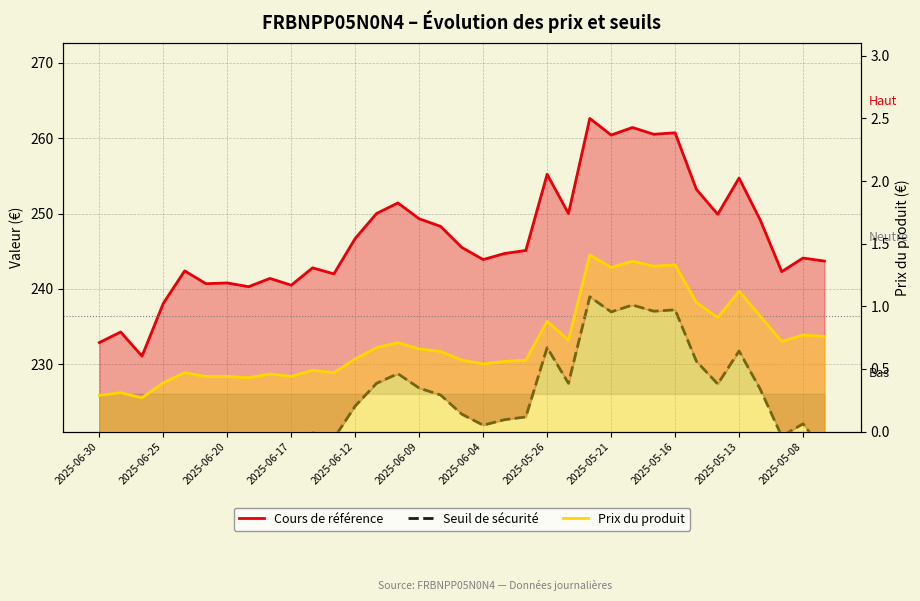

True or false: Seuil de sécurité has more than 1 points higher than both neighbors.

True